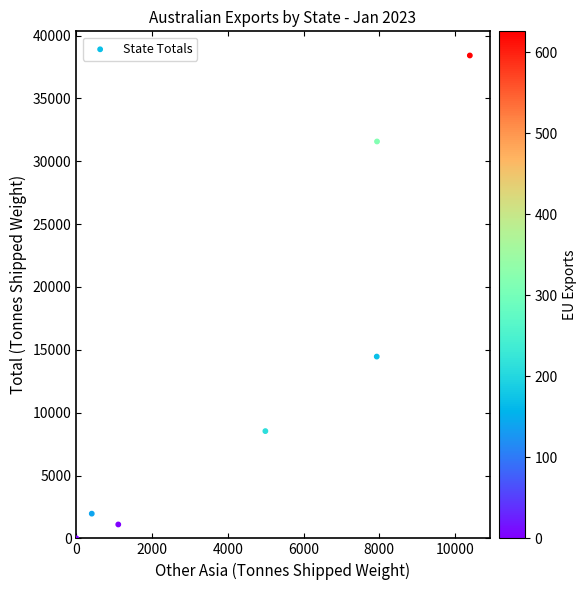

What Y value in the scatter plot is closest to 19210?

14464